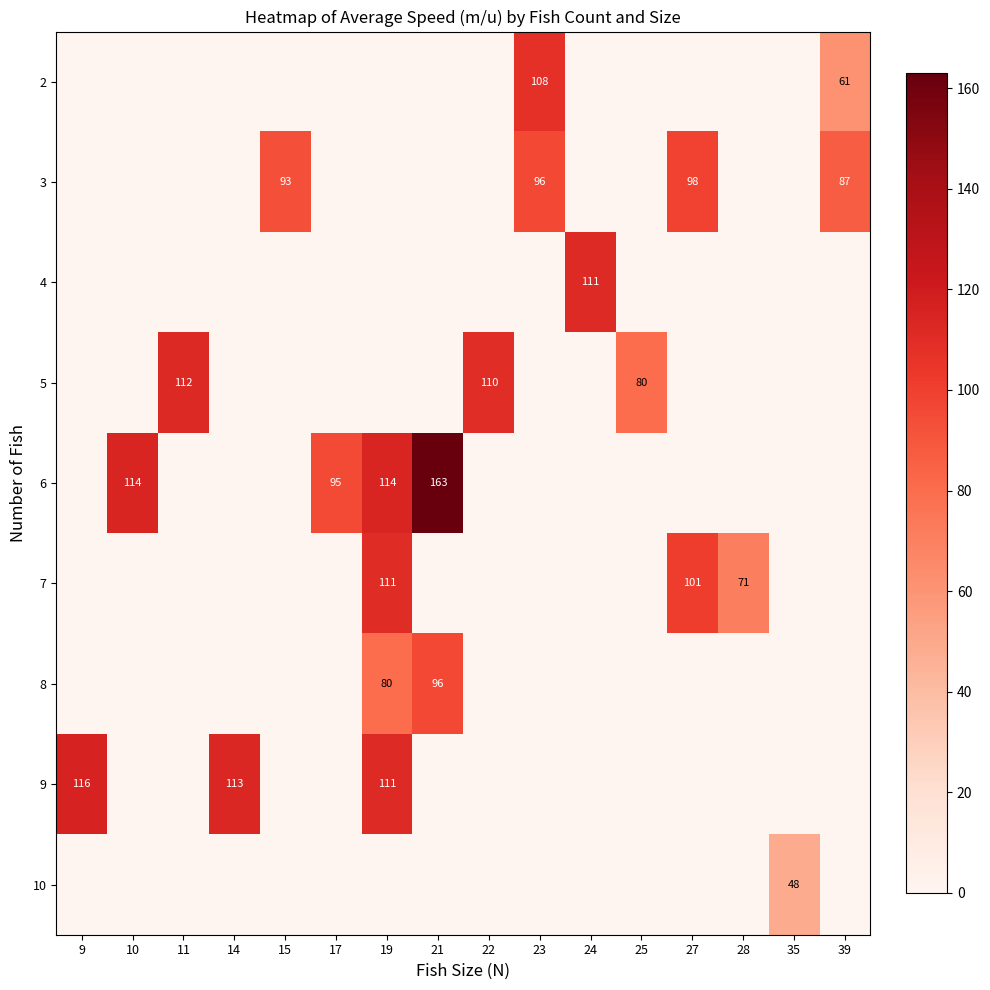

True or false: 8 has a value of 49 at 21.

False